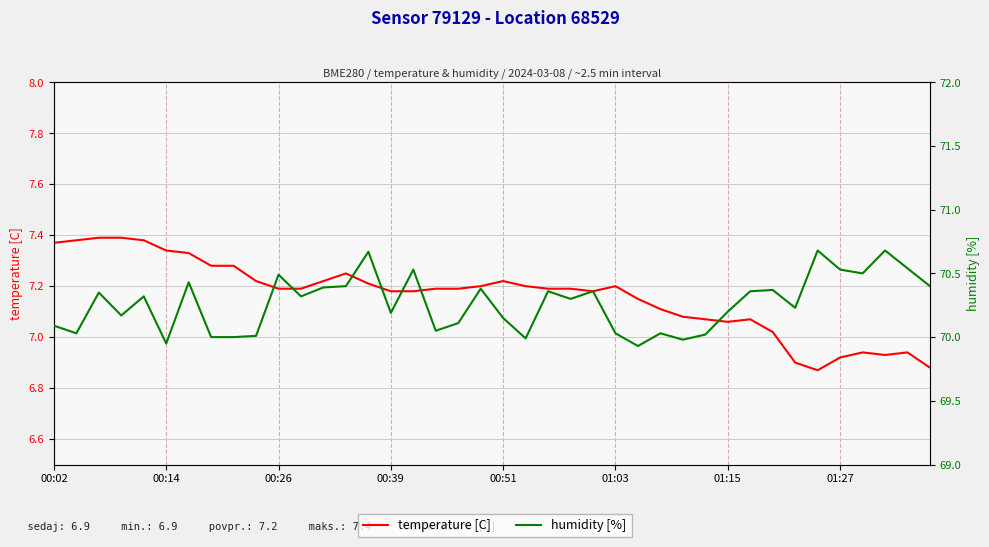

Count the number of data series in this chart.

2